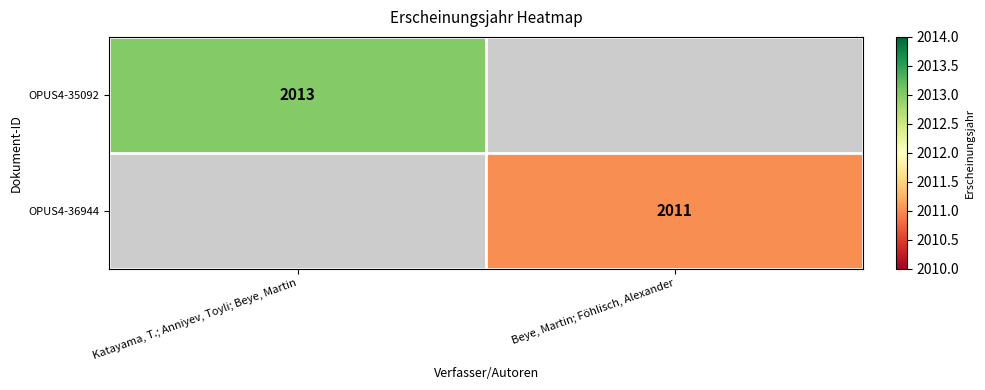

The OPUS4-35092 series shows 3199 at Katayama, T.; Anniyev, Toyli; Beye, Martin. True or false?

False